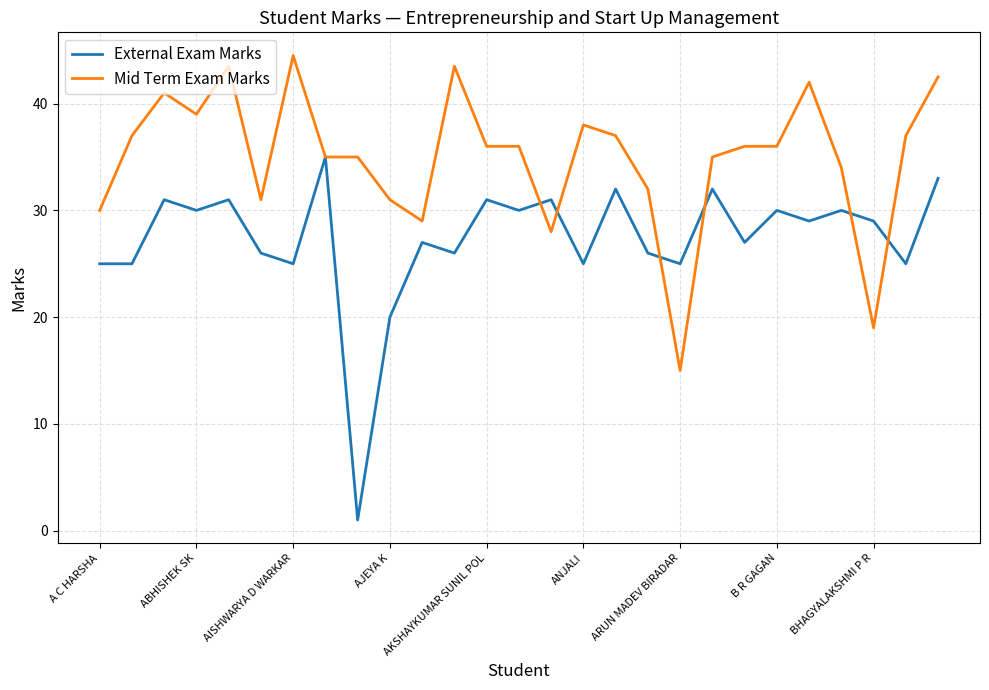

Which series has the largest total across all categories?

Mid Term Exam Marks